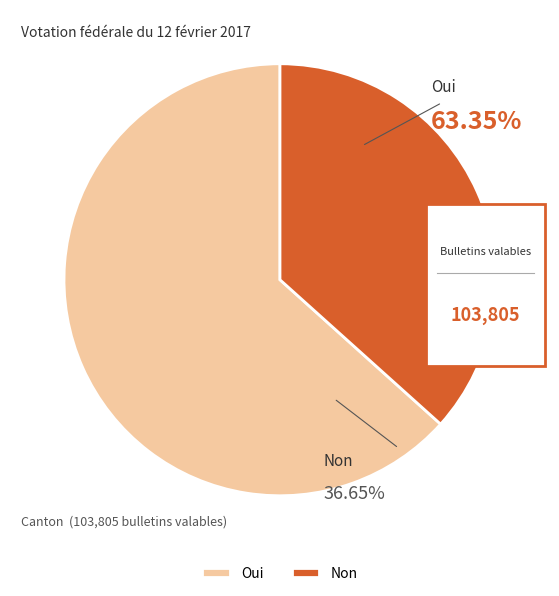

What is the smallest slice in the pie chart?

Non